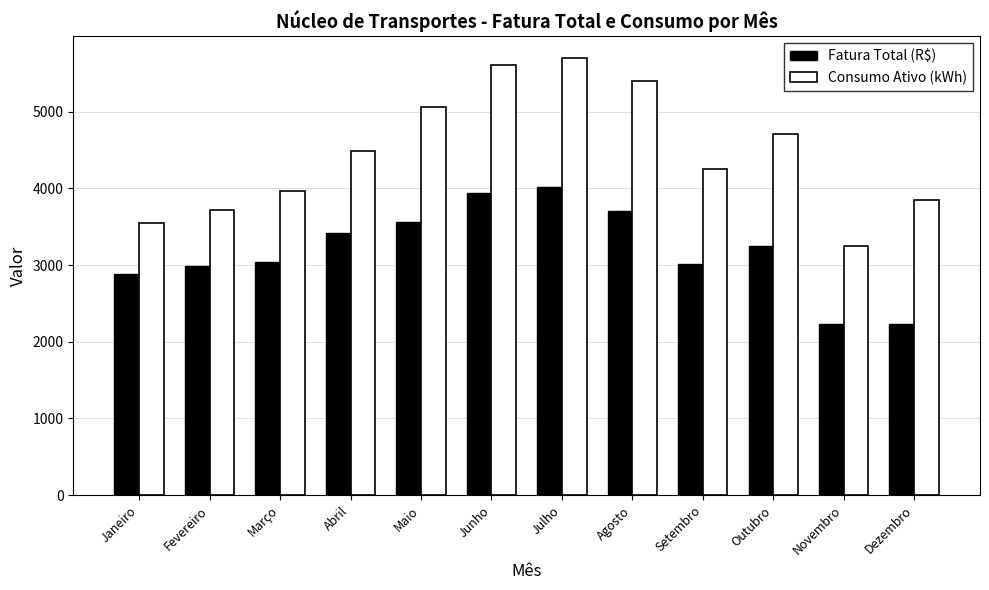

What is the value of the Fatura Total (R$) bar at the 10th from the left?

3245.6